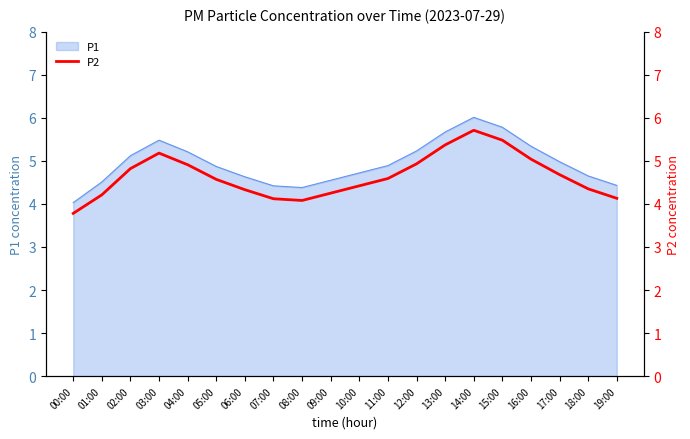

At which category does the data reach its first local peak?

03:00